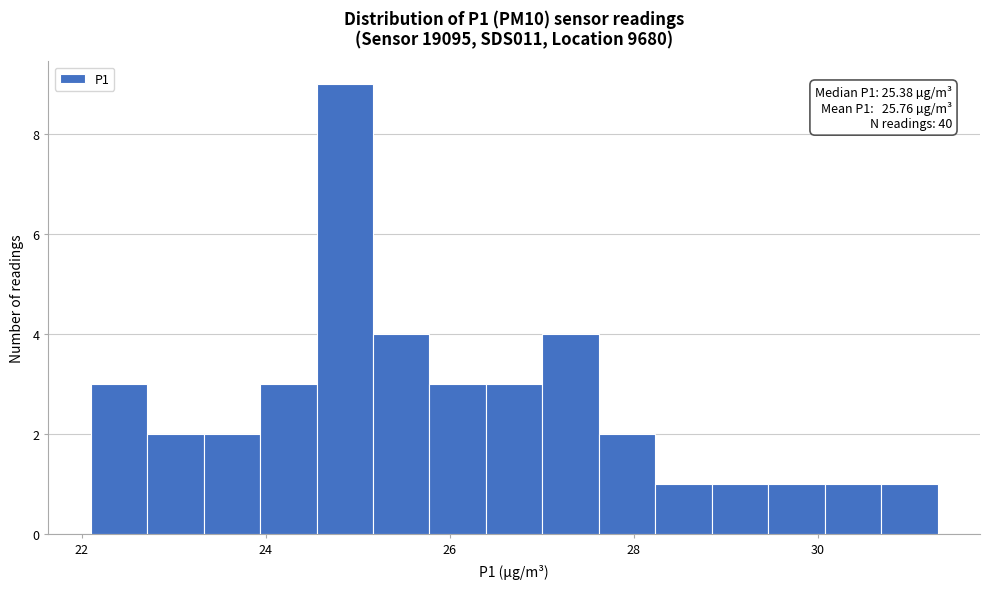

Around what value on the x-axis is the tallest bar? Give the approximate position of its centre, as read against the axis.

24.8